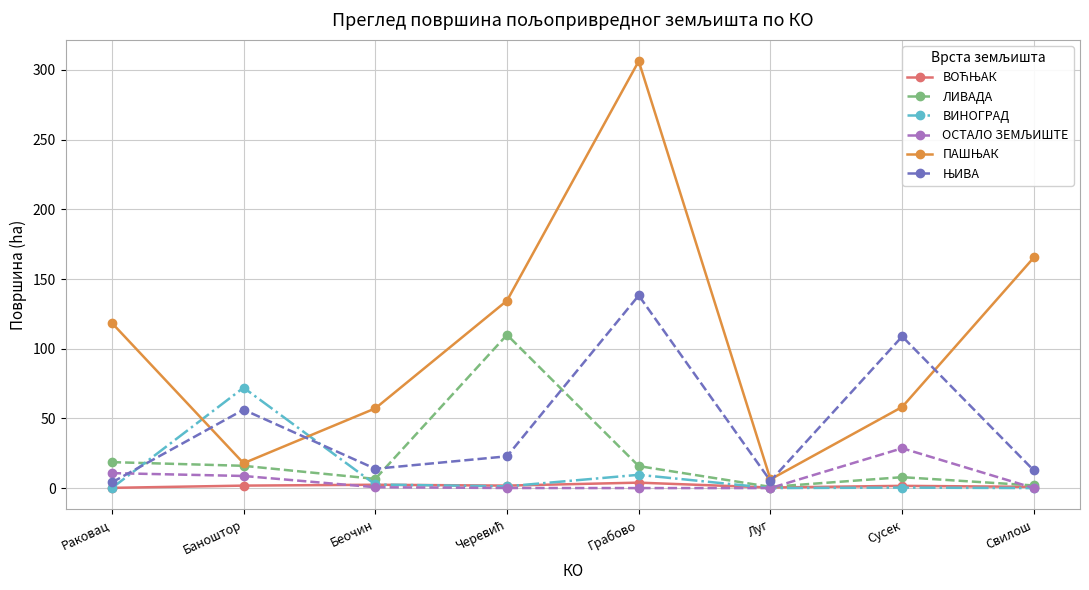

At which category is the sum across all series the highest?

Грабово